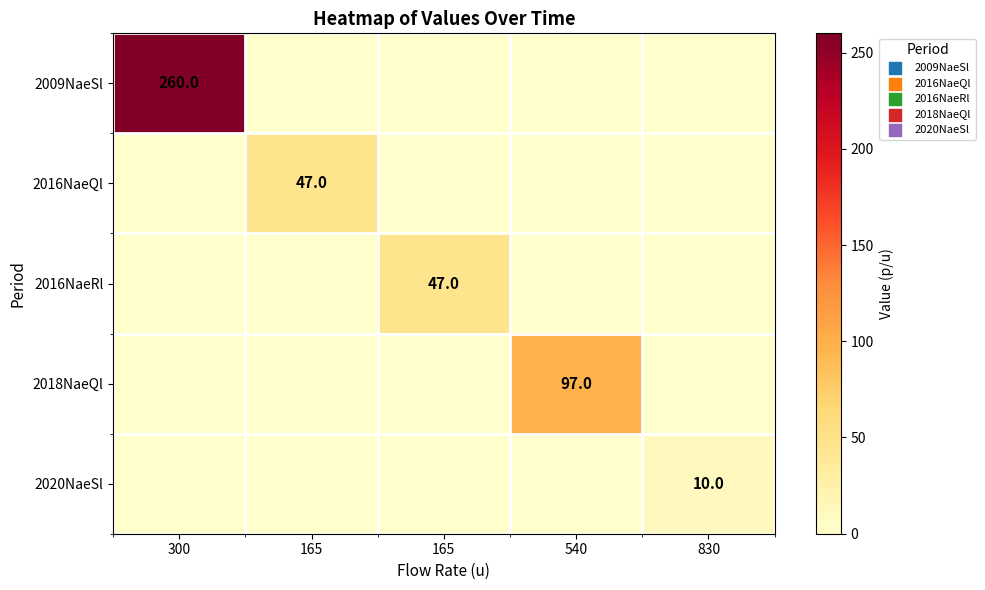

What is the difference between the highest and lowest values at 540?

97